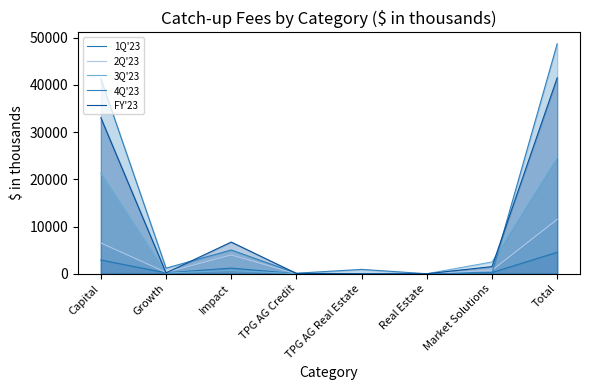

At which category does 2Q'23 reach its first local valley?

Growth